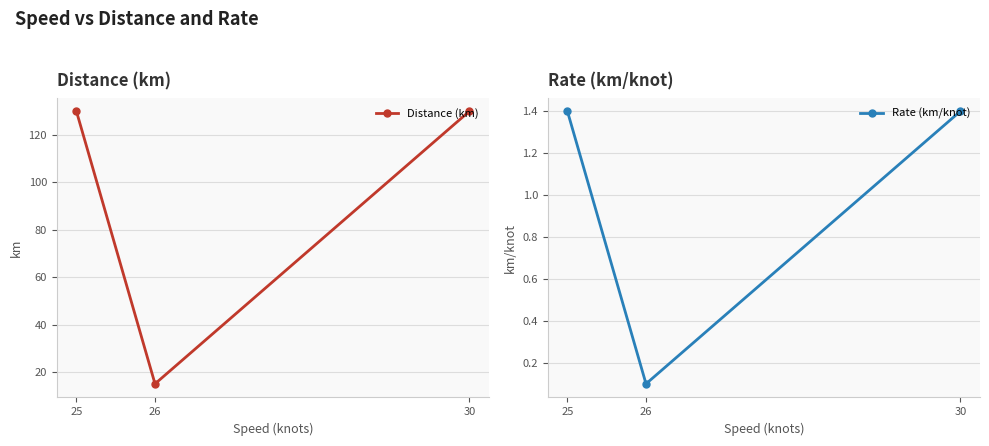

What is the value of the Distance (km) point at the 3rd from the left?

130